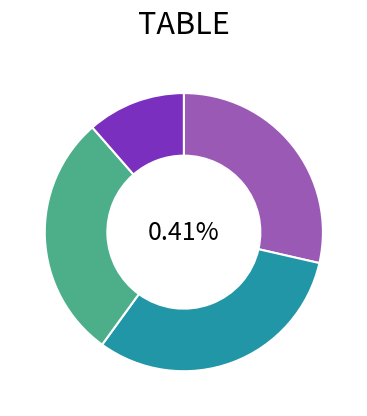

What percentage is NOT represented by Таблица консолидируемых расчетов?

88.6%